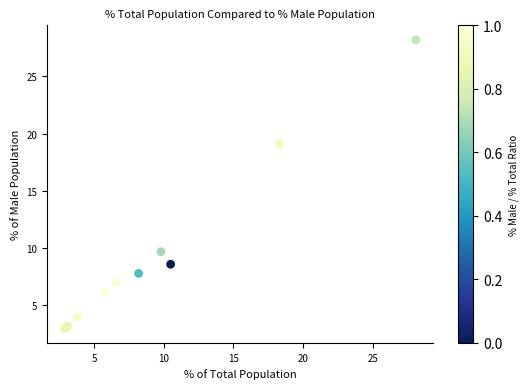

What Y value in the scatter plot is closest to 15?

19.1